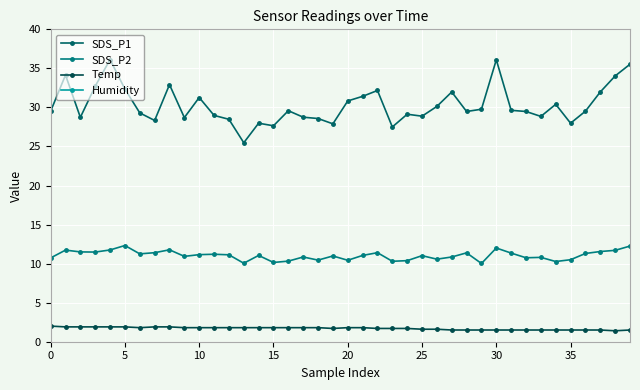

What are all the series names shown in the legend?

SDS_P1, SDS_P2, Temp, Humidity